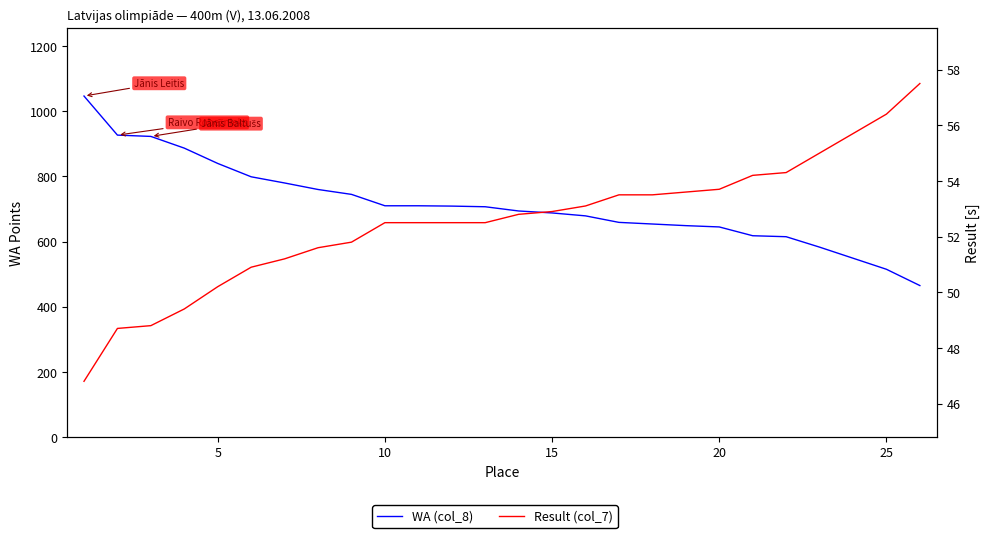

At how many categories does at least one series exceed 585?

22